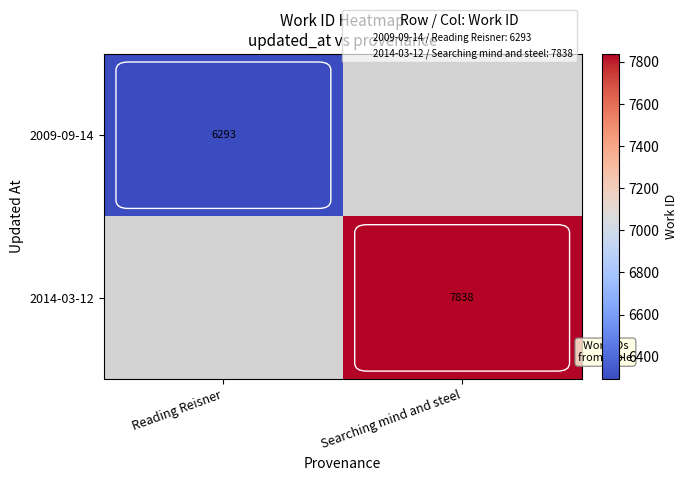

At which label is 2009-09-14 closest to 6293?

Reading Reisner